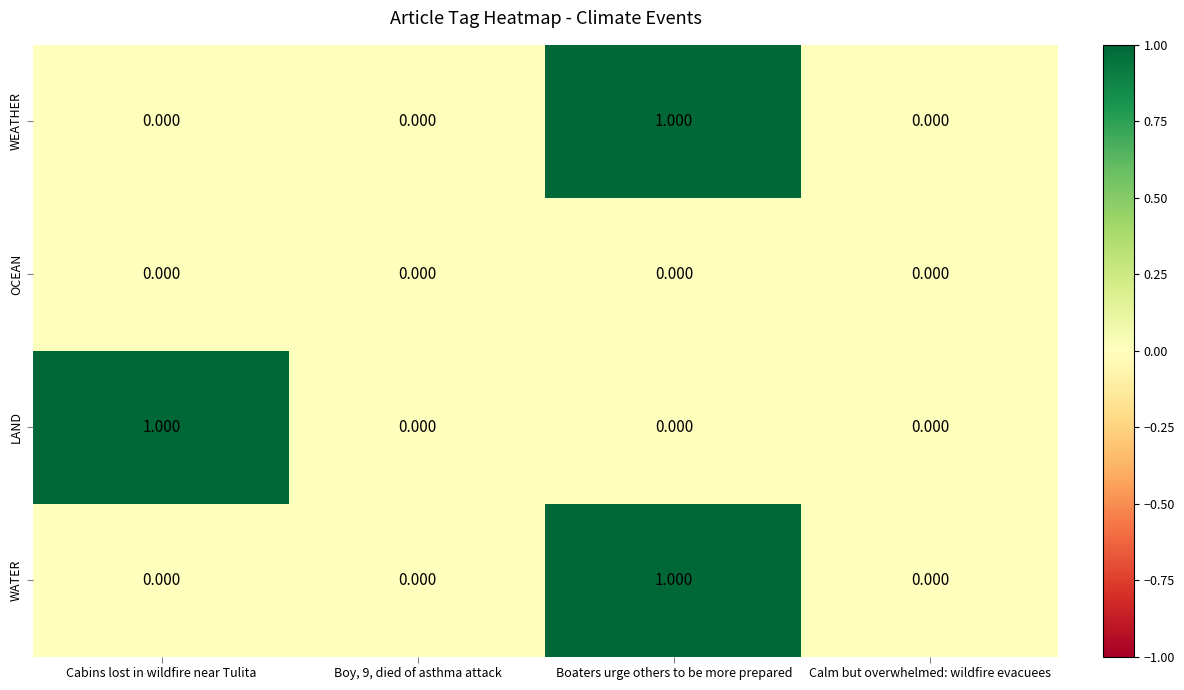

Which series changed the most between Cabins lost in wildfire near Tulita and Boy, 9, died of asthma attack?

LAND